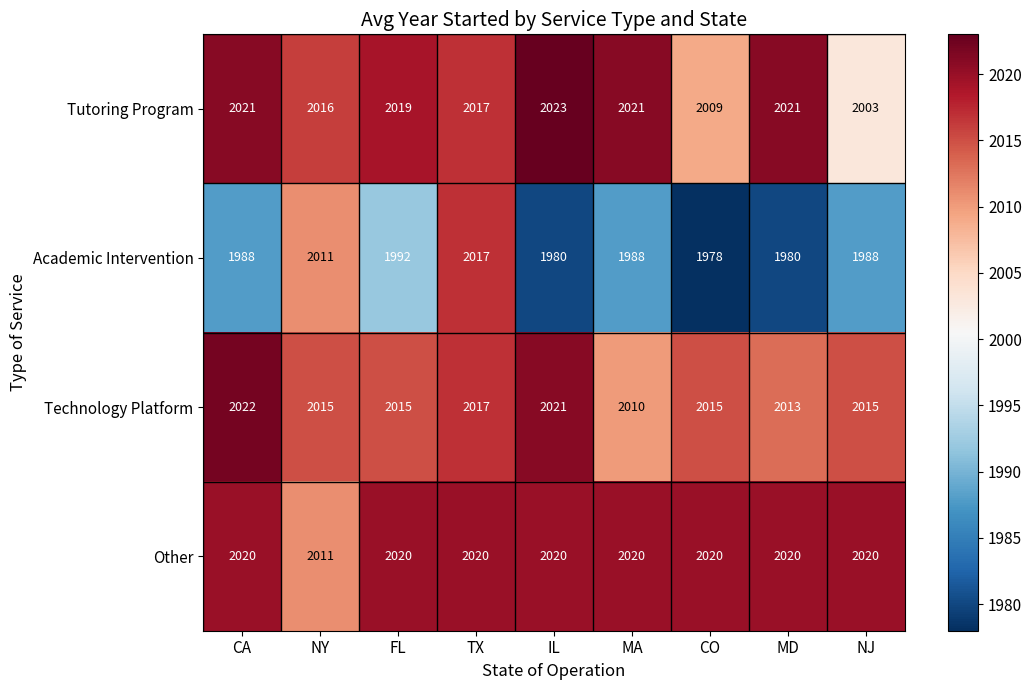

Which series has the largest total across all categories?

Other